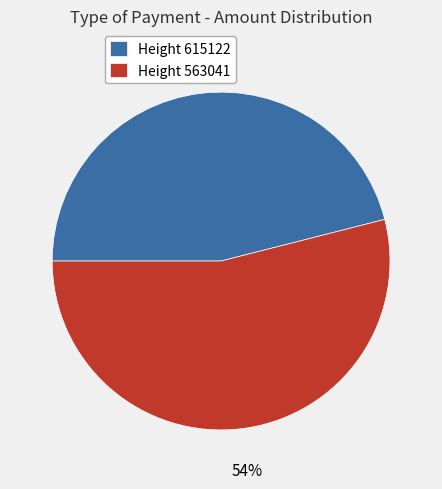

How many segments does this pie chart have?

2